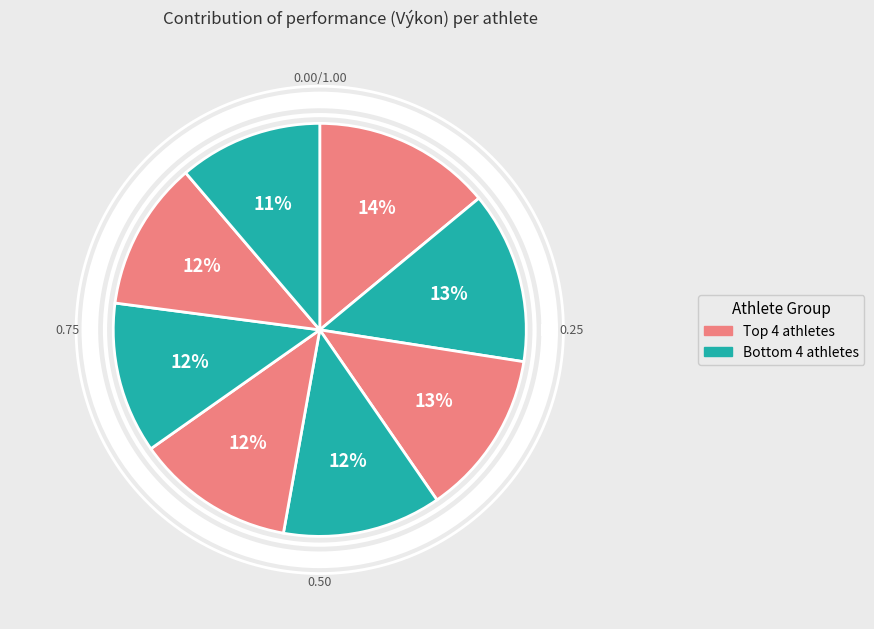

To the nearest percent, what is the average slice percentage?

12%